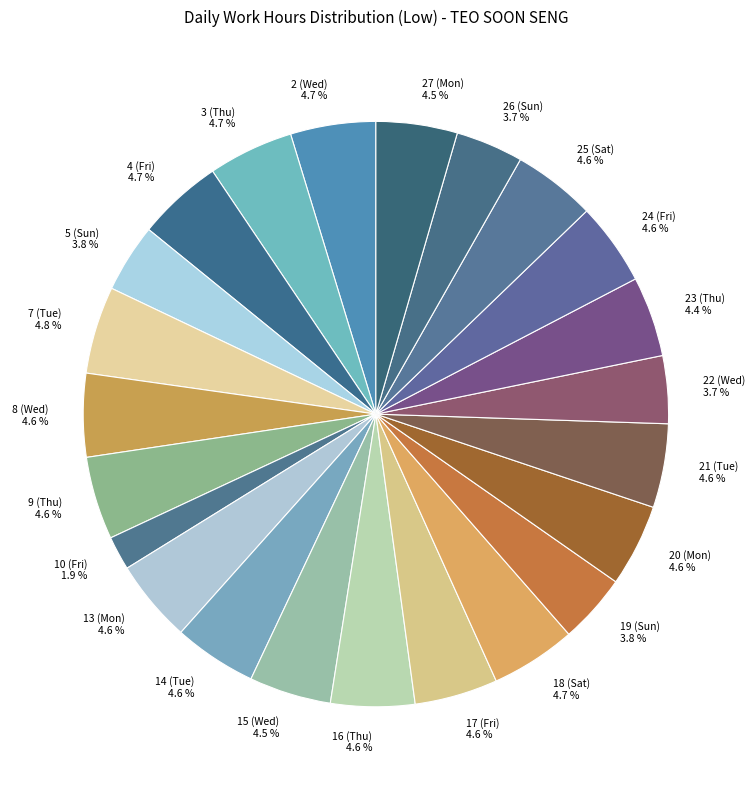

What is the smallest slice in the pie chart?

10 (Fri) 1.9 %